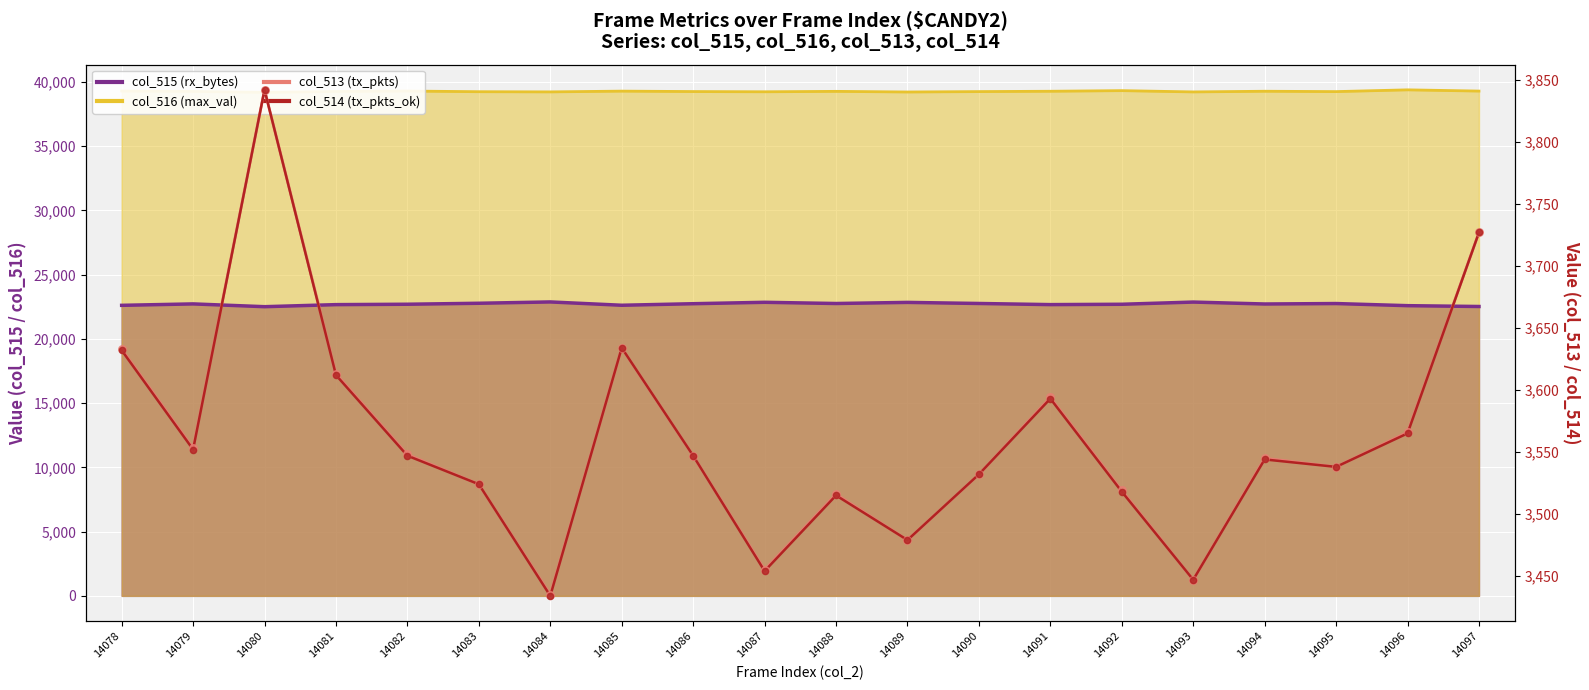

Which series reaches the minimum Y coordinate?

col_514 (tx_pkts_ok)